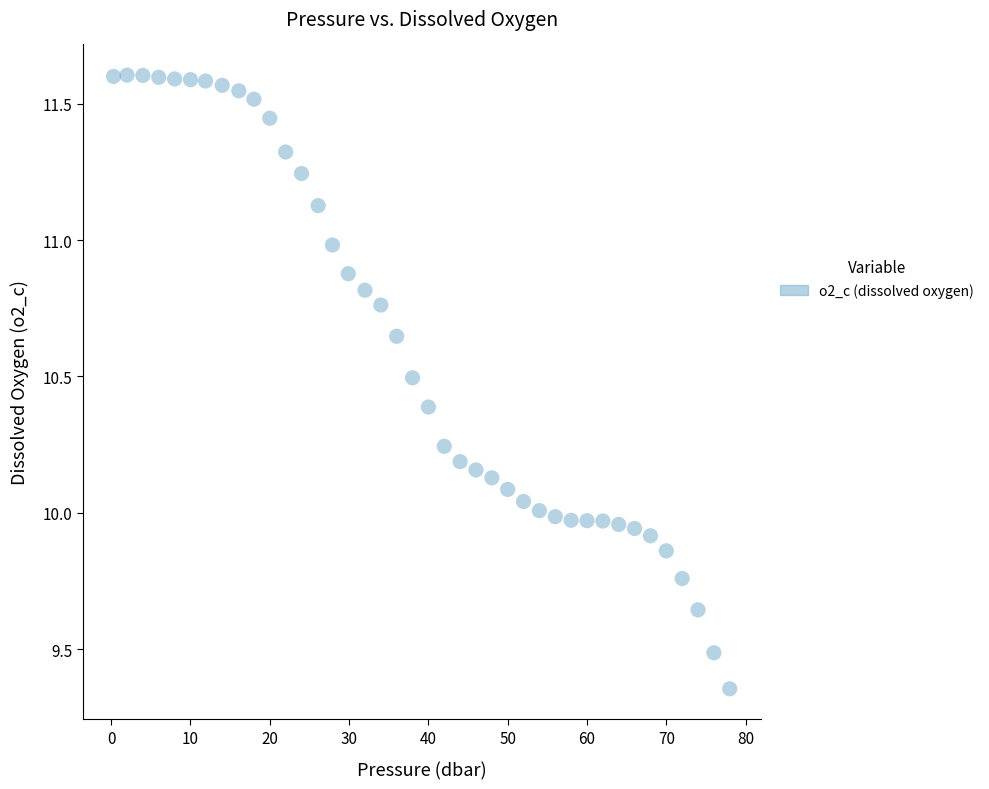

What is the range of Y values (max minus min)?

2.3